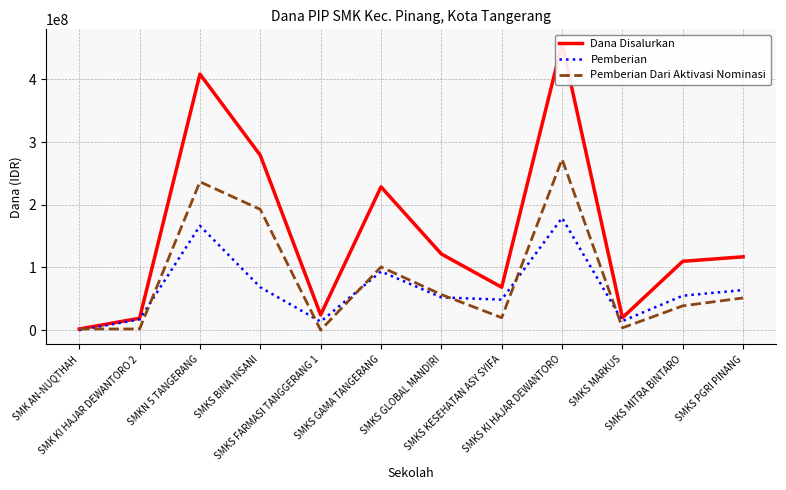

Which series has the widest spread of values?

Dana Disalurkan